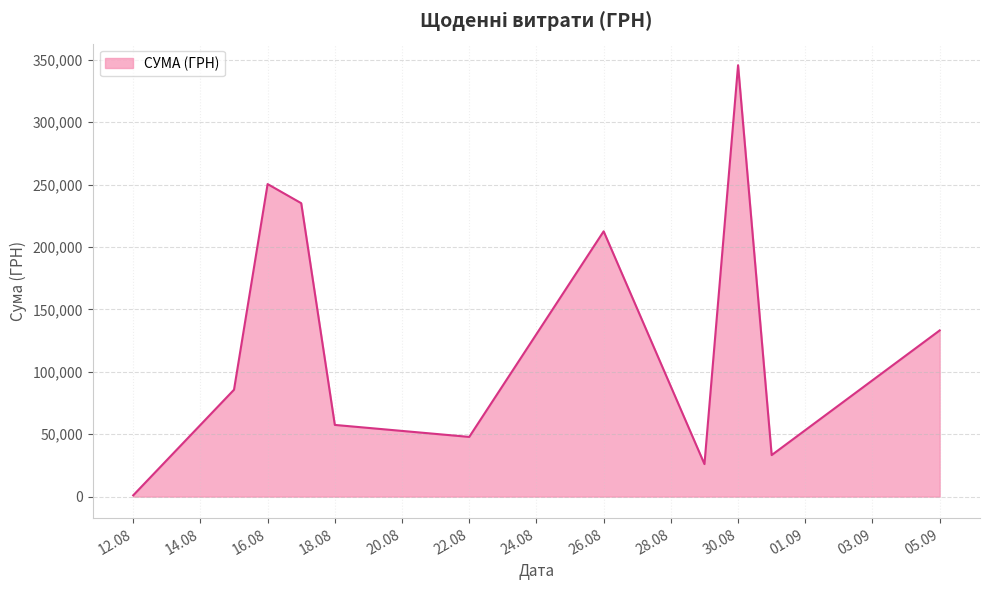

What is the greatest value displayed?

345687.3